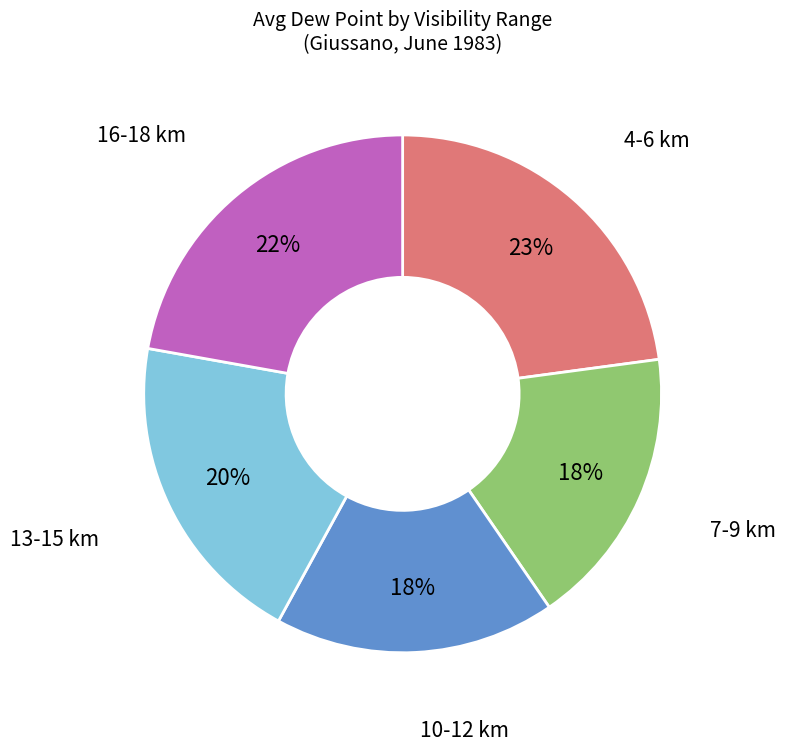

How many slices are in this pie chart?

5